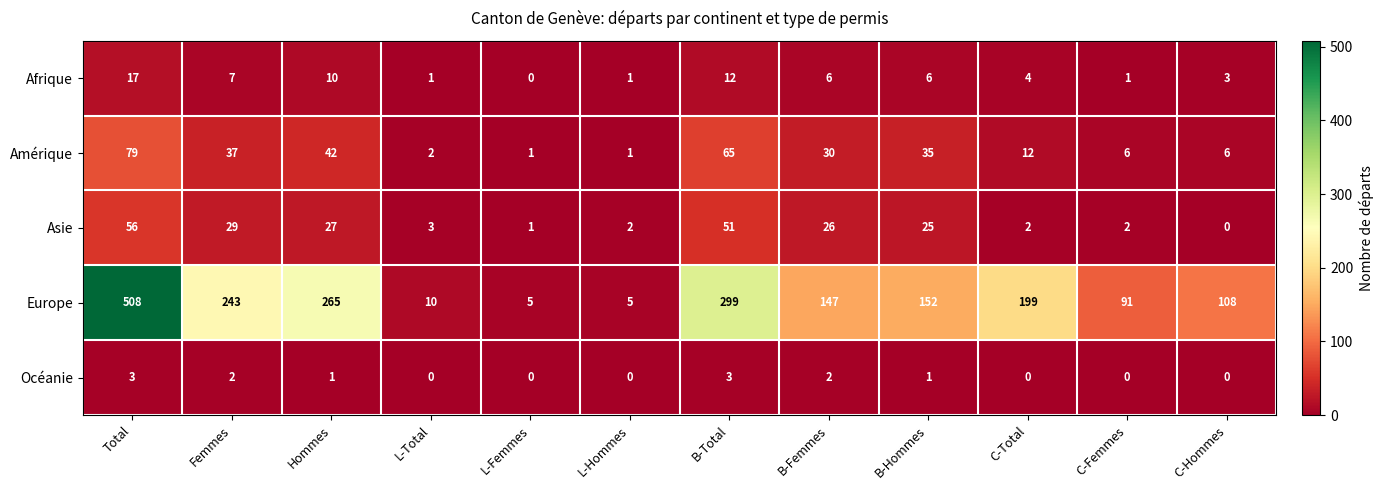

How many Océanie values are between 0 and 2?

10